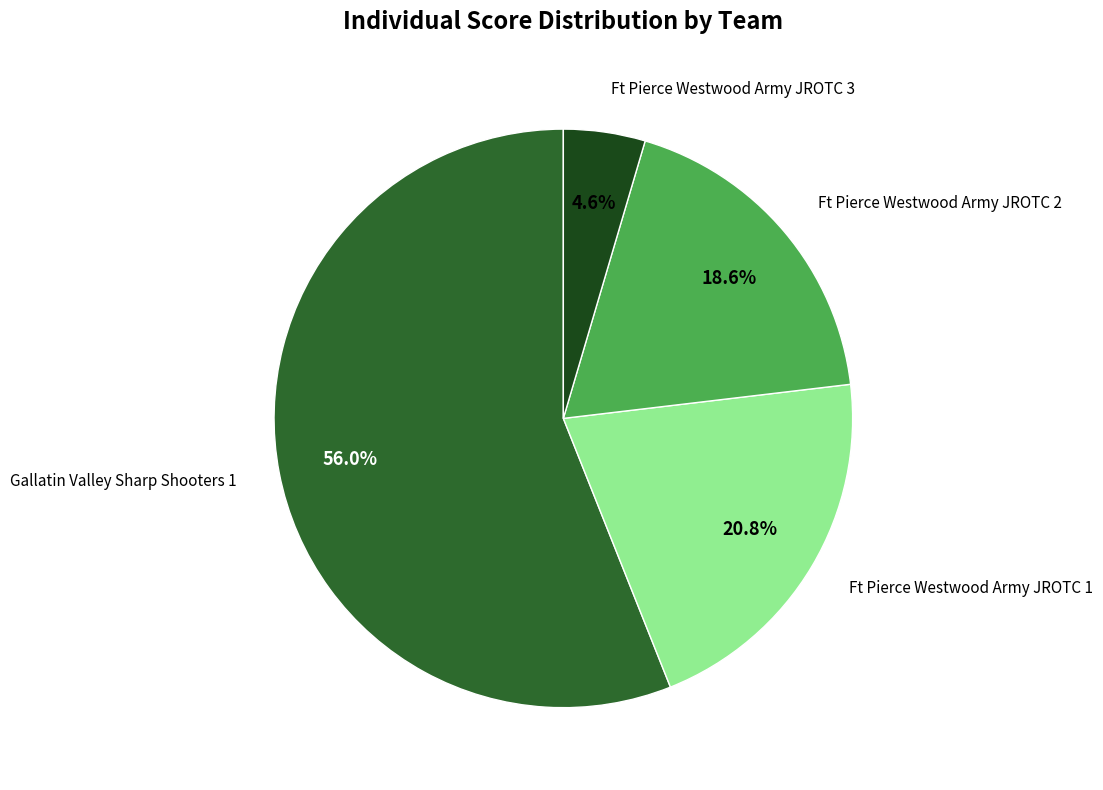

Is there any slice that represents more than half of the pie?

Yes